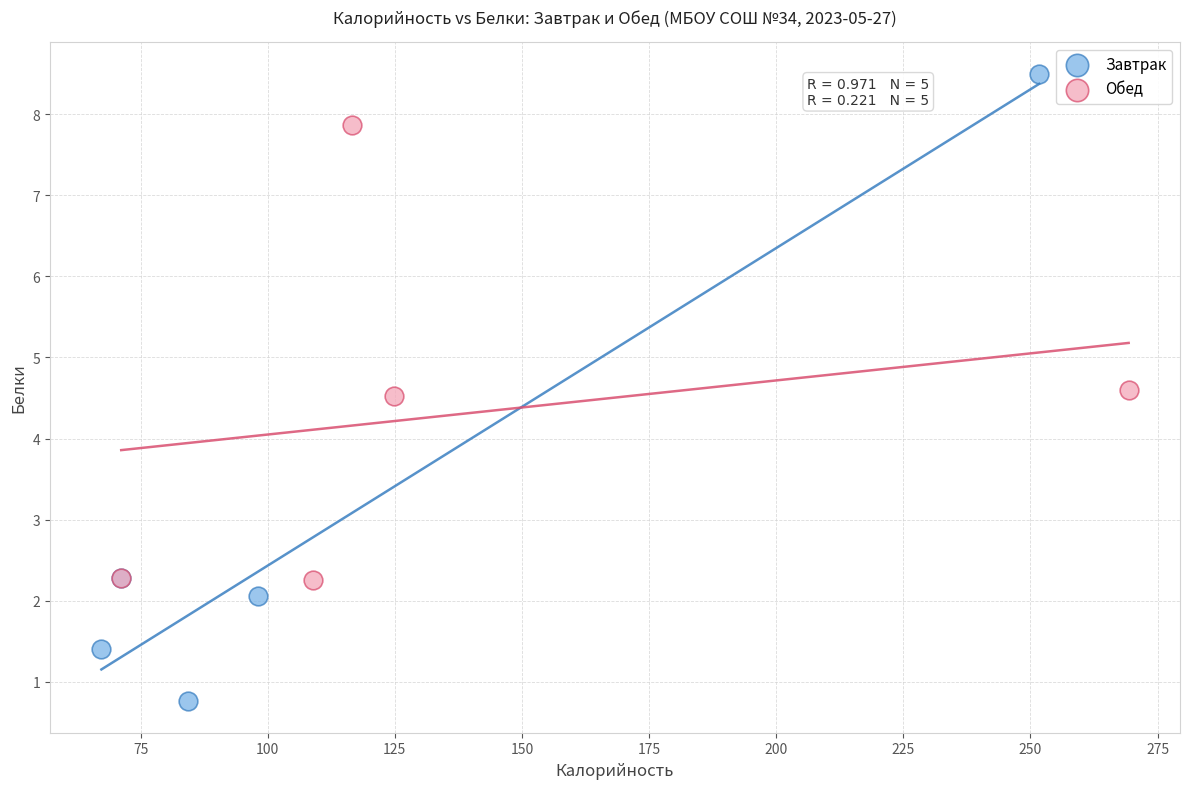

Which series has the largest Y range (max minus min)?

Завтрак